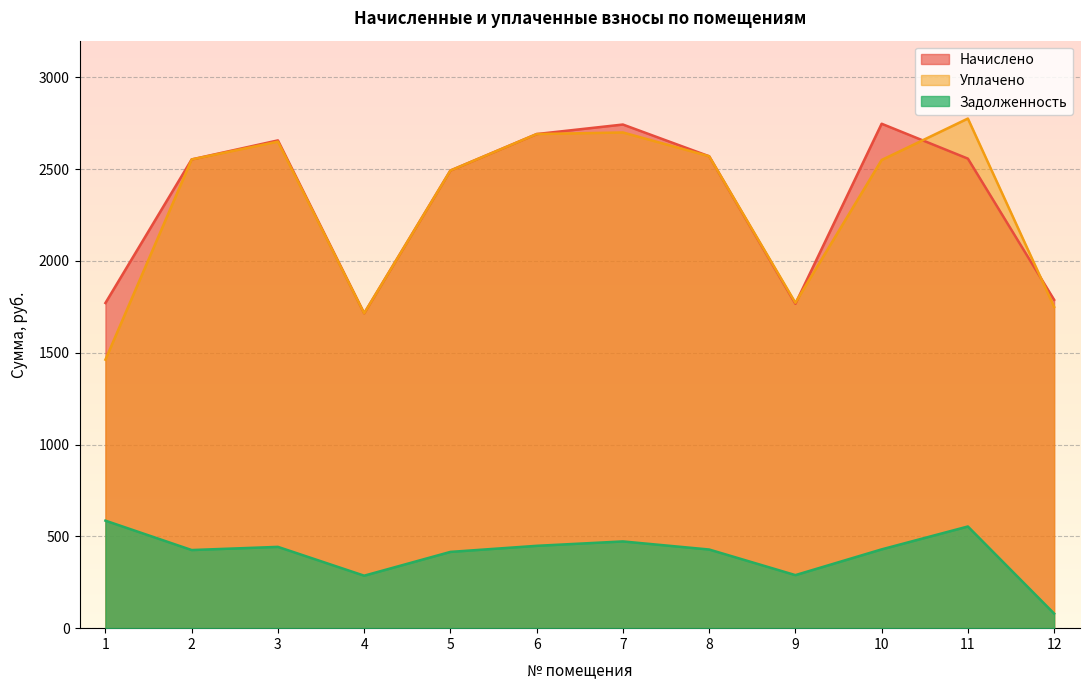

Where is the first local minimum for начислено?

4